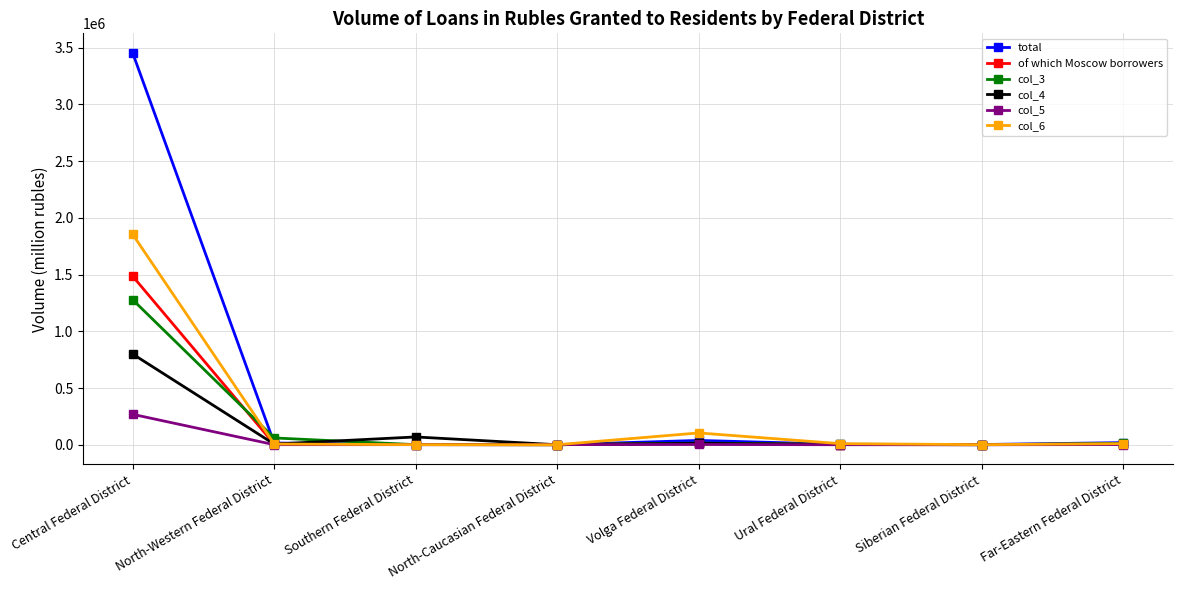

True or false: of which Moscow borrowers has a value of 533548 at Central Federal District.

False